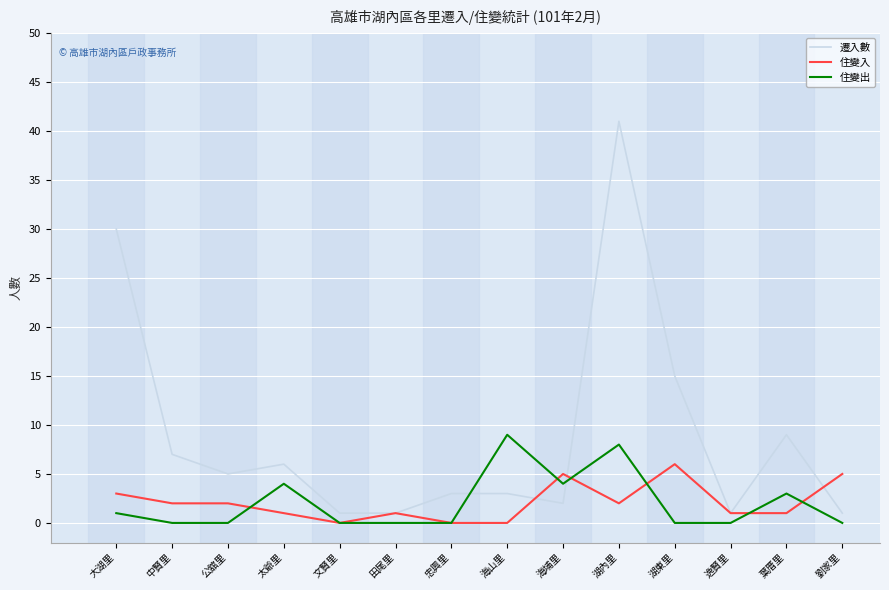

Rank the series at 湖內里 from lowest to highest value.

住變入, 住變出, 遷入數